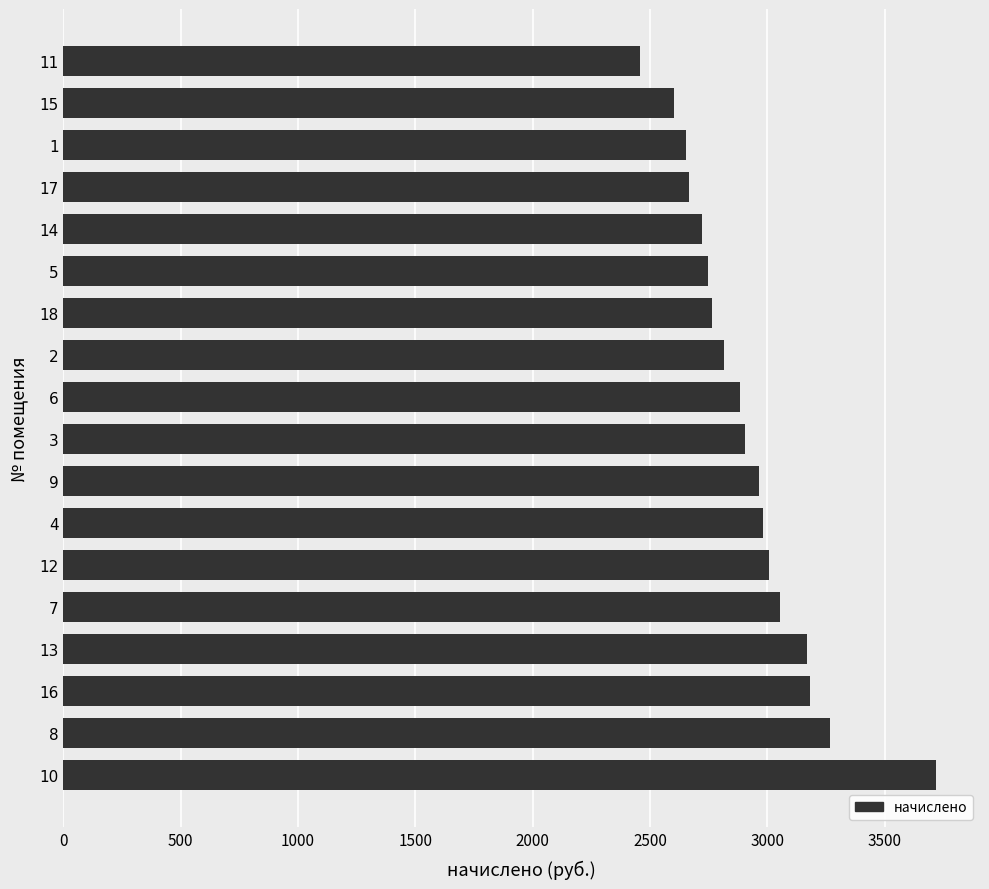

Approximately how many times larger is the value at 11 compared to 7?

0.8